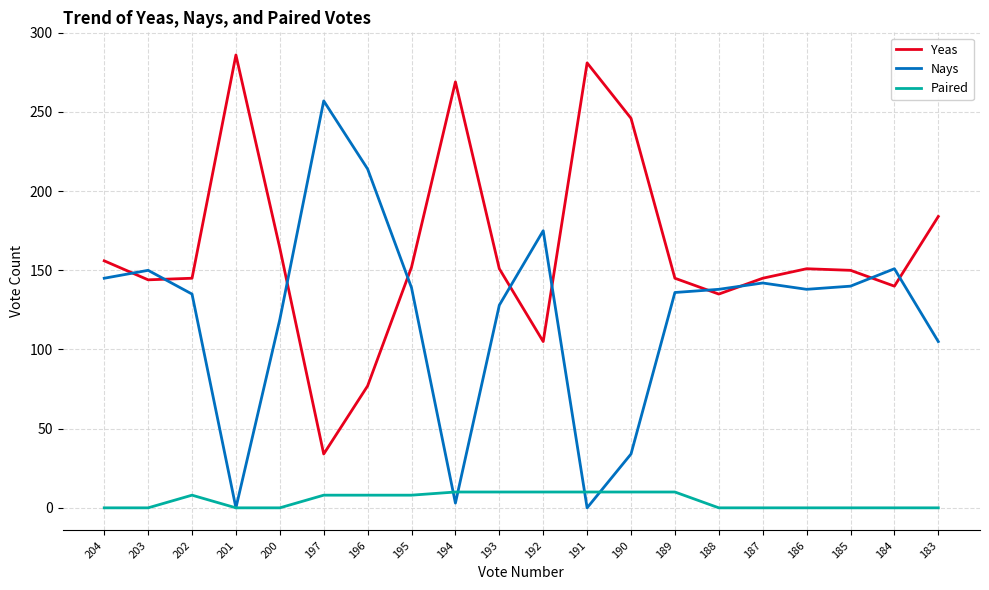

How many intersections are there between Nays and Yeas?

10